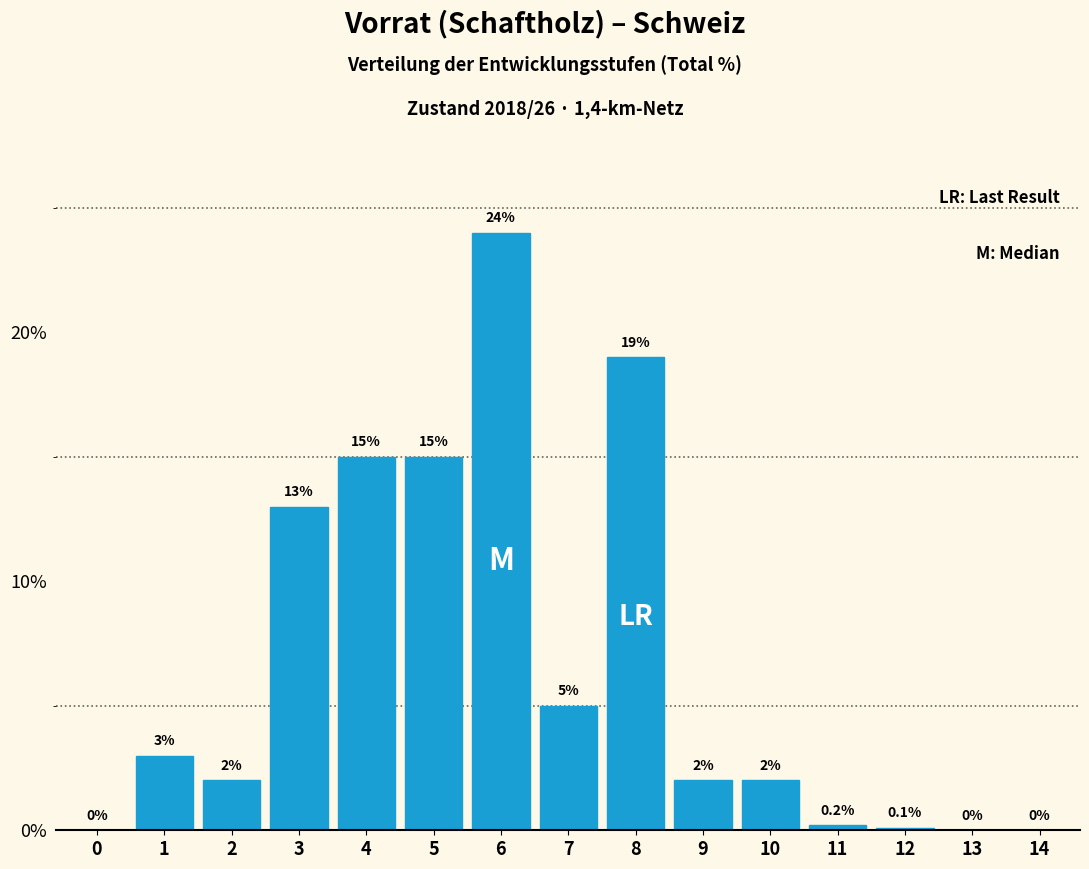

Reading left to right, list all the values displayed in this chart.

0=0.0	1=3.0	2=2.0	3=13.0	4=15.0	5=15.0	6=24.0	7=5.0	8=19.0	9=2.0	10=2.0	11=0.2	12=0.1	13=0.0	14=0.0